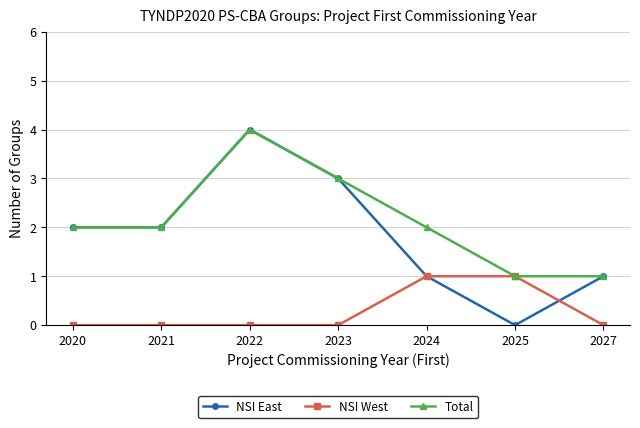

Which series has the largest total across all categories?

Total